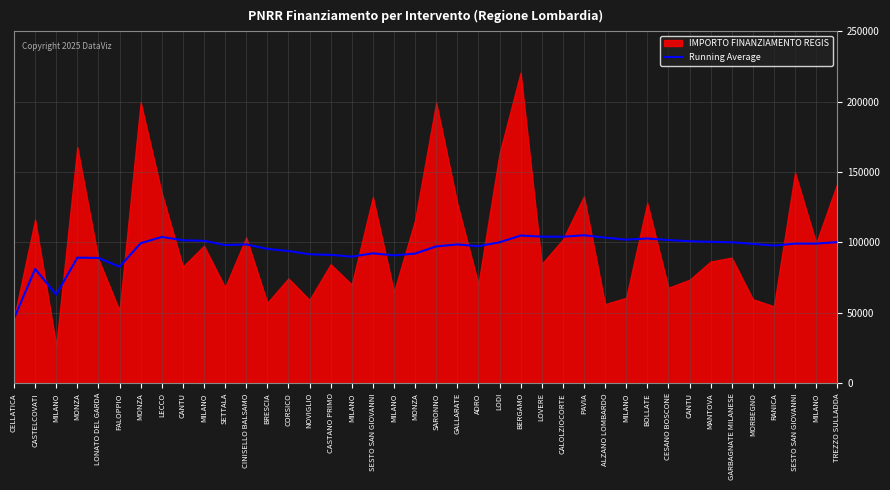

Approximately how many times larger is the value at MILANO compared to MONZA?

1.0